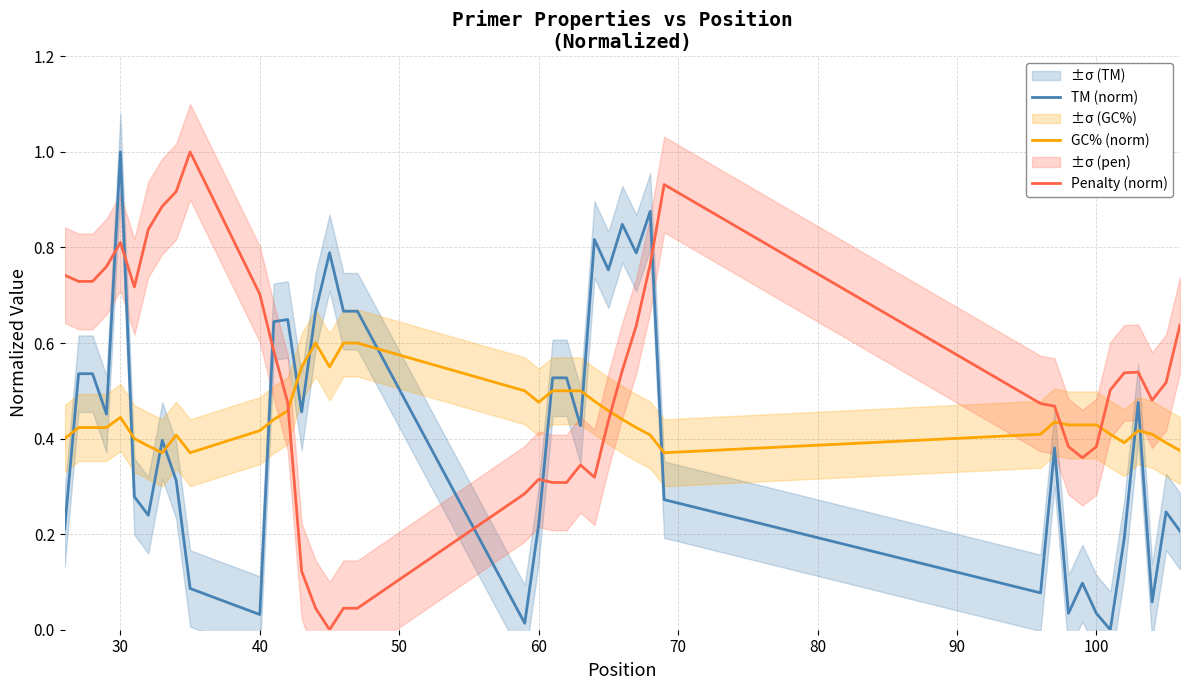

At which label does TM (norm) reach its peak?

30